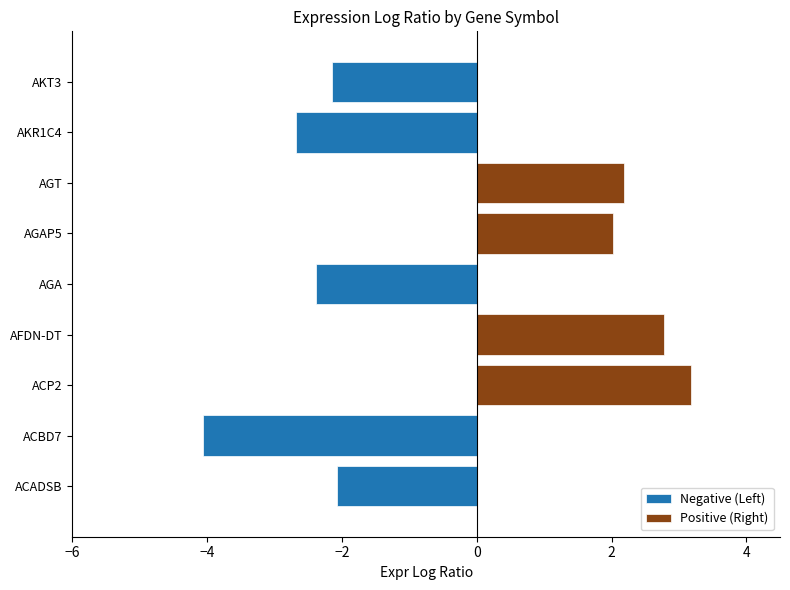

Count the number of categories in the chart.

9